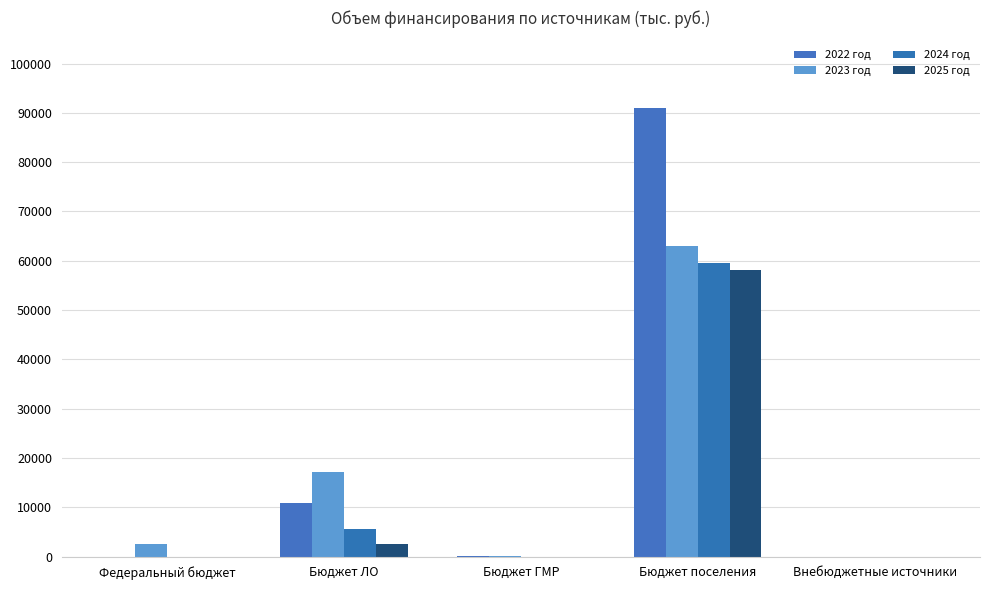

Which series has the largest total across all categories?

2022 год